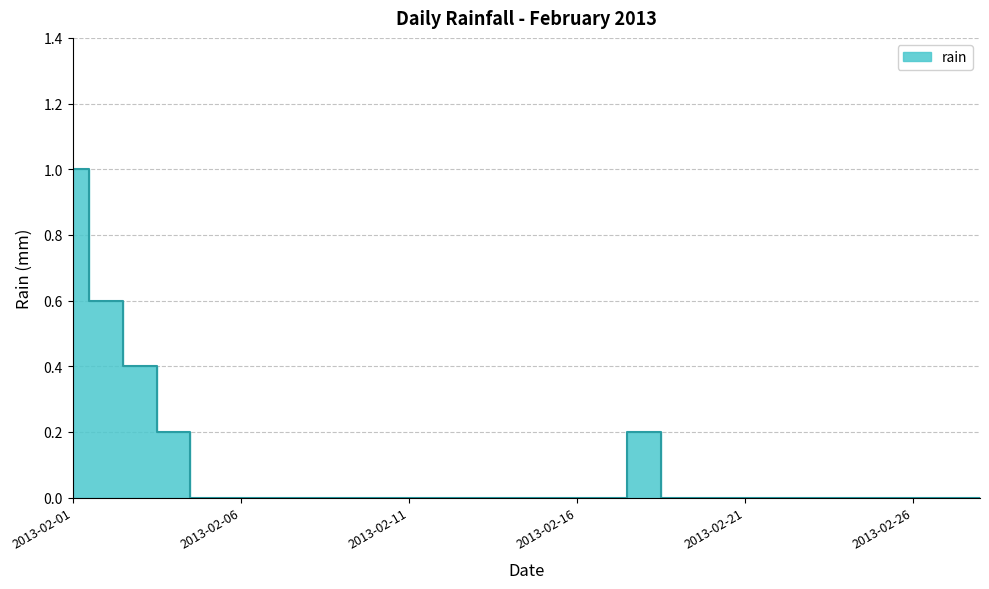

How many interior local peaks (higher than both neighbors) does the data have?

1